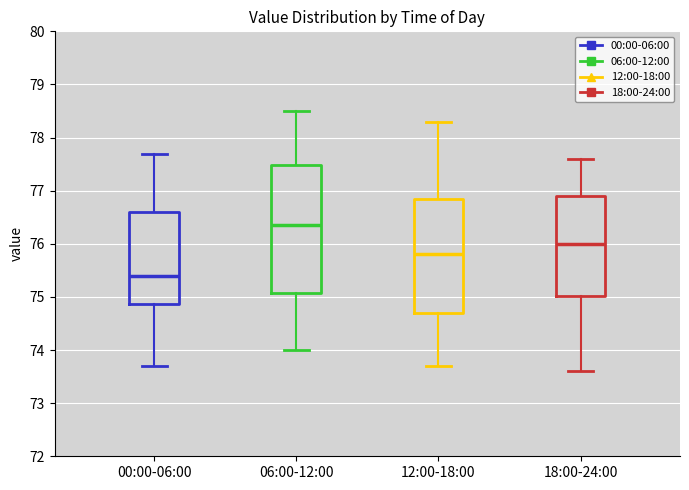

Reading left to right, transcribe this box plot: for each box, give where its median line is, the range the box spans, and where its two whiskers end, as read against the y-axis. The values are not printed on the chart, so give them approximately, as read against the axis.

00:00-06:00: median 75.4, box 74.9 to 76.6, whiskers 73.7 to 77.7
06:00-12:00: median 76.4, box 75.1 to 77.5, whiskers 74.0 to 78.5
12:00-18:00: median 75.8, box 74.7 to 76.9, whiskers 73.7 to 78.3
18:00-24:00: median 76.0, box 75.0 to 76.9, whiskers 73.6 to 77.6